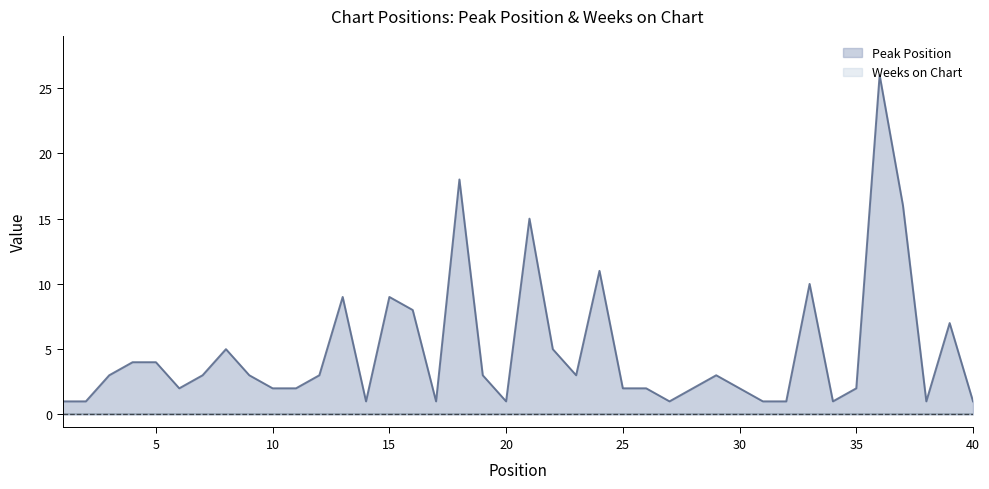

True or false: Weeks on Chart and Peak Position cross at least once.

False